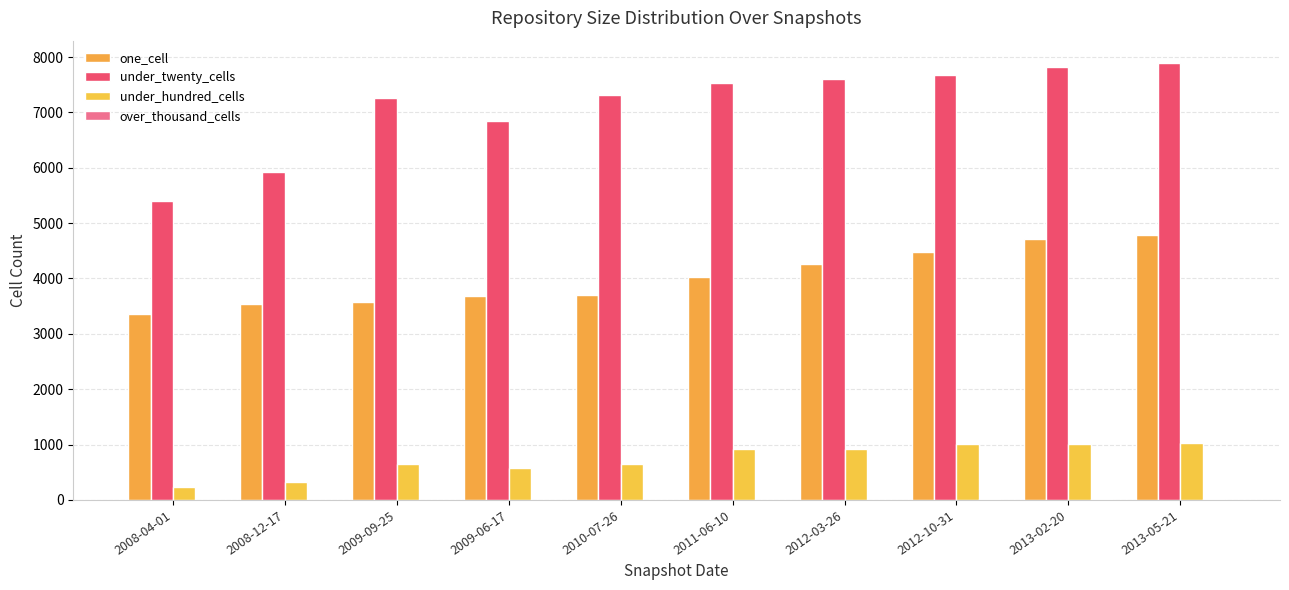

Does the chart contain stacked bars?

No